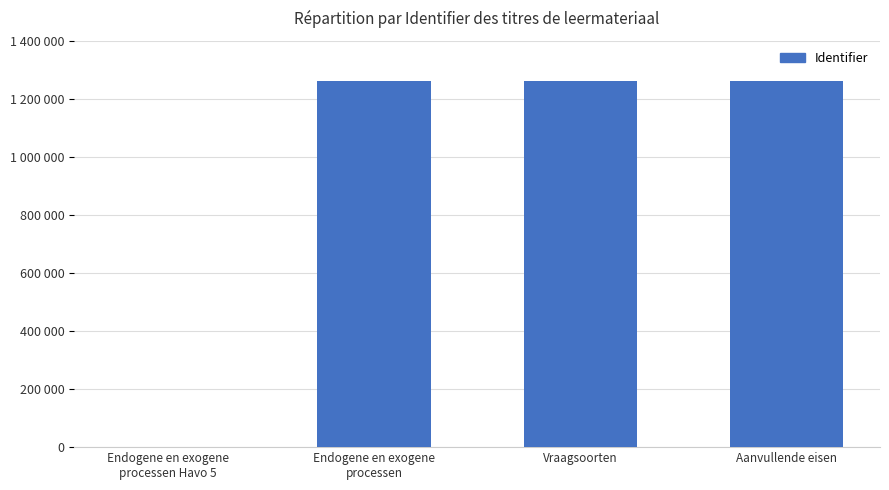

List the labels in order of value, largest first.

Aanvullende eisen, Vraagsoorten, Endogene en exogene
processen, Endogene en exogene
processen Havo 5